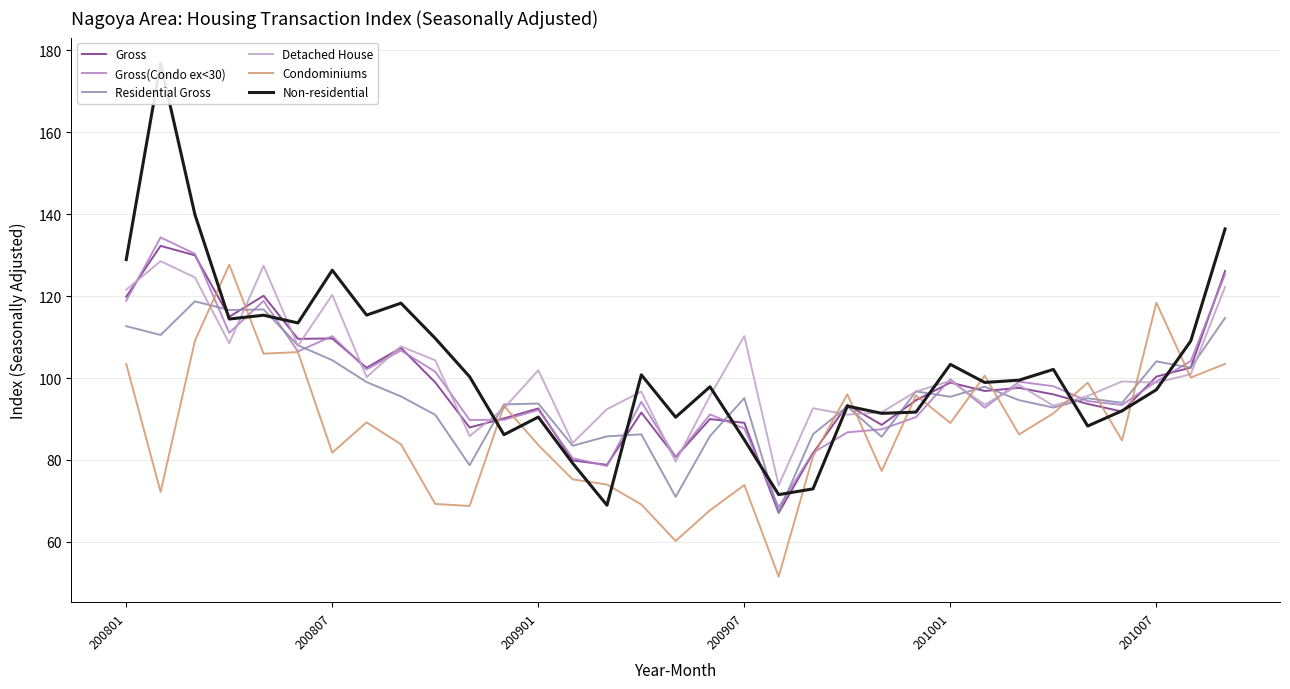

The value of Gross(Condo ex<30) at 200801 is 35.7. True or false?

False